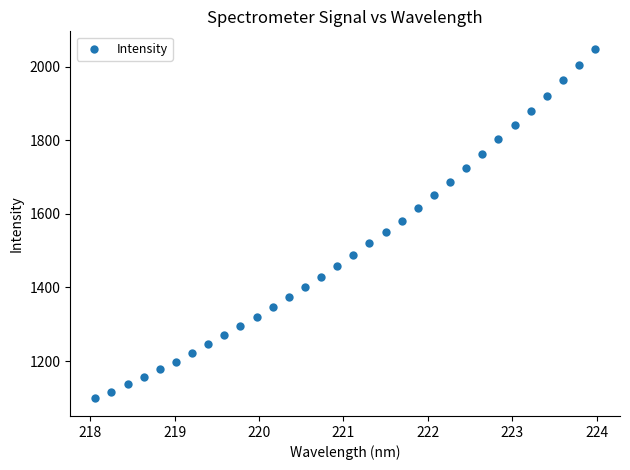

What is the range of X values (max minus min)?

5.9